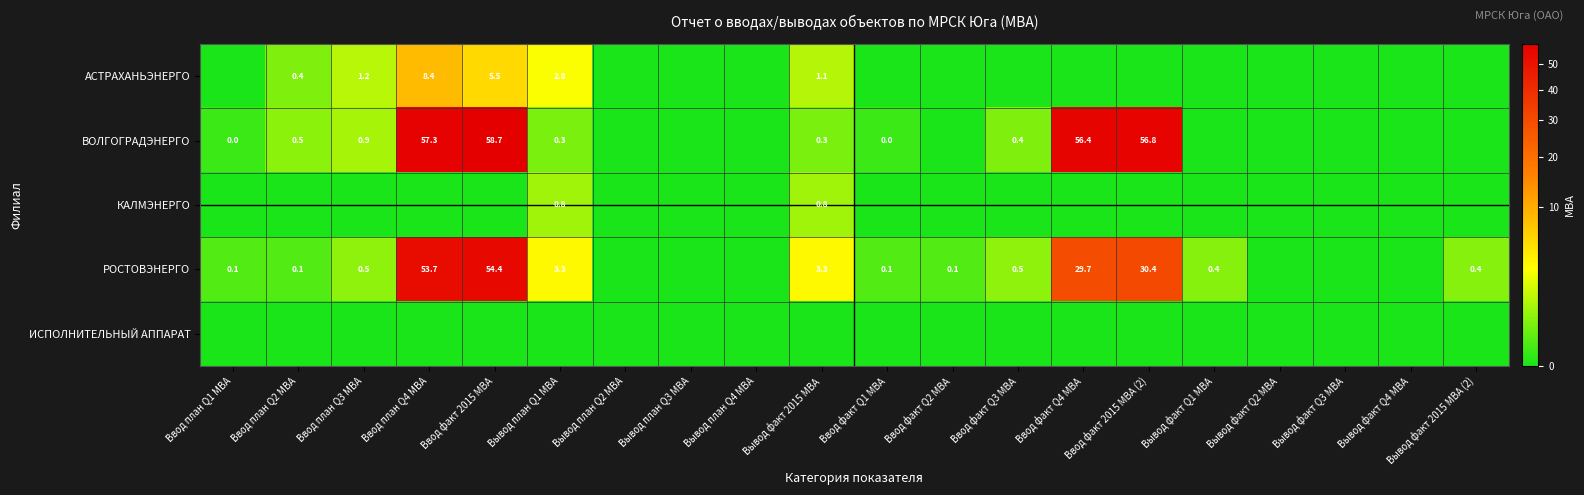

True or false: ВОЛГОГРАДЭНЕРГО has a value of 0.5 at Ввод план Q2 МВА.

True